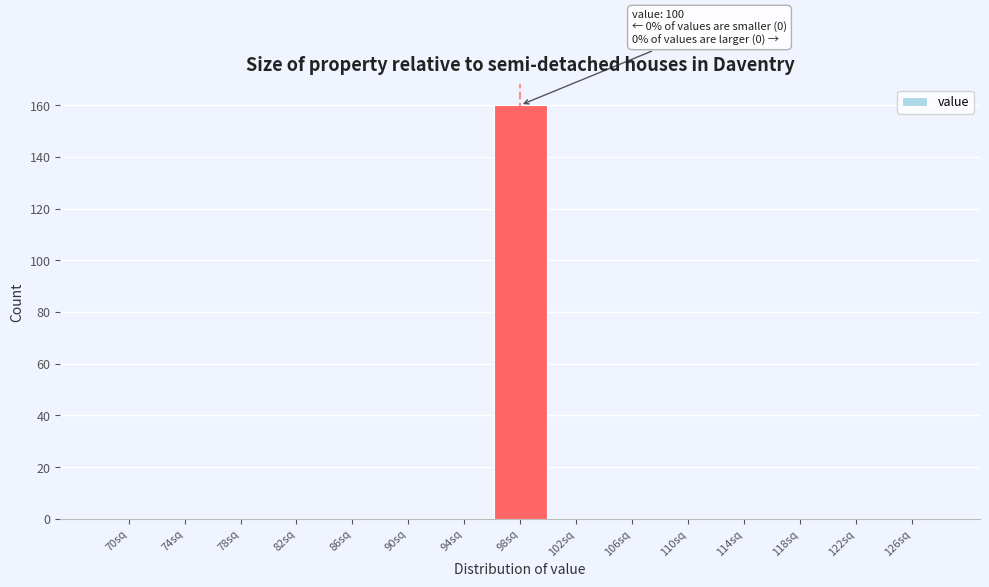

Reading left to right, transcribe all the data shown in this chart.

70sq=0	74sq=0	78sq=0	82sq=0	86sq=0	90sq=0	94sq=0	98sq=160	102sq=0	106sq=0	110sq=0	114sq=0	118sq=0	122sq=0	126sq=0